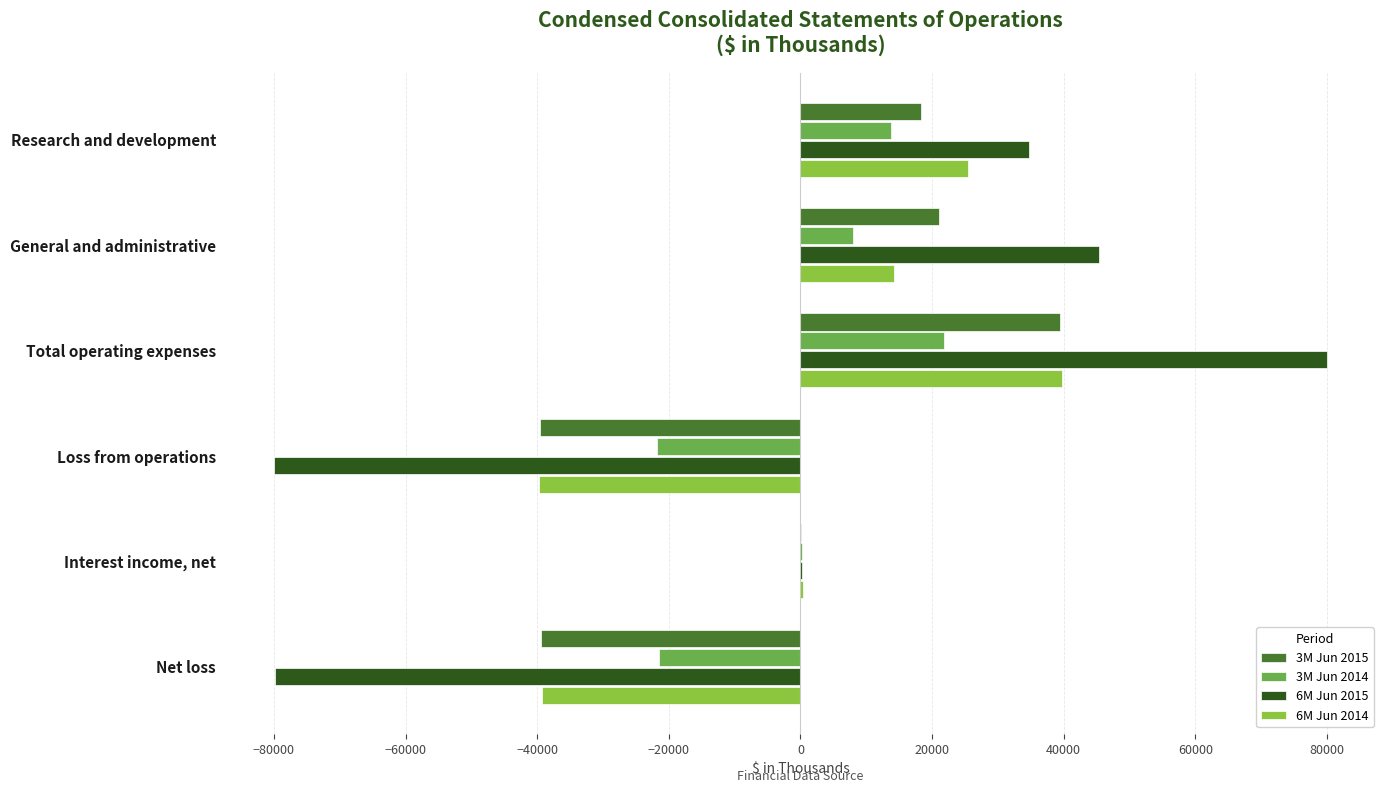

Which series changed the most between General and administrative and Net loss?

6M Jun 2015